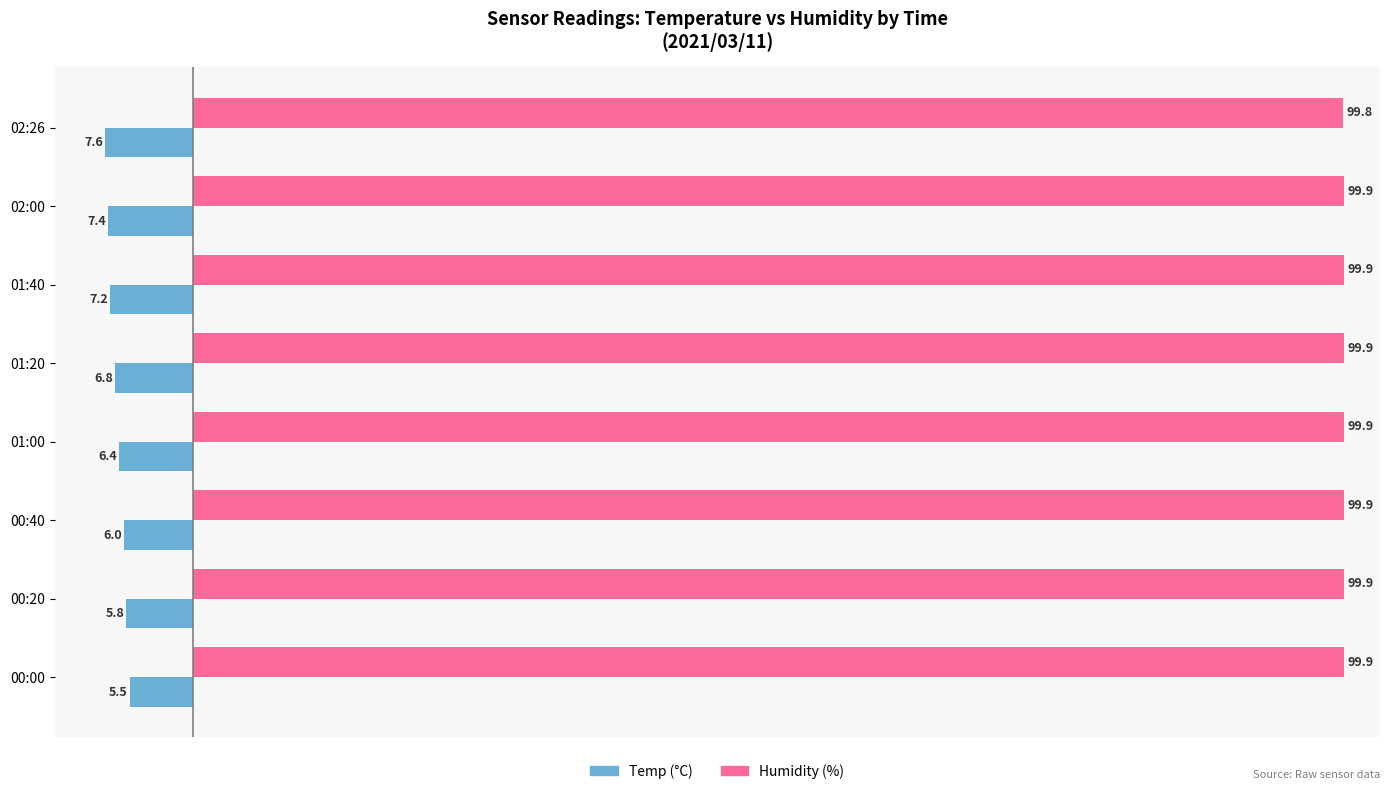

What is the maximum value for Humidity (%)?

99.9